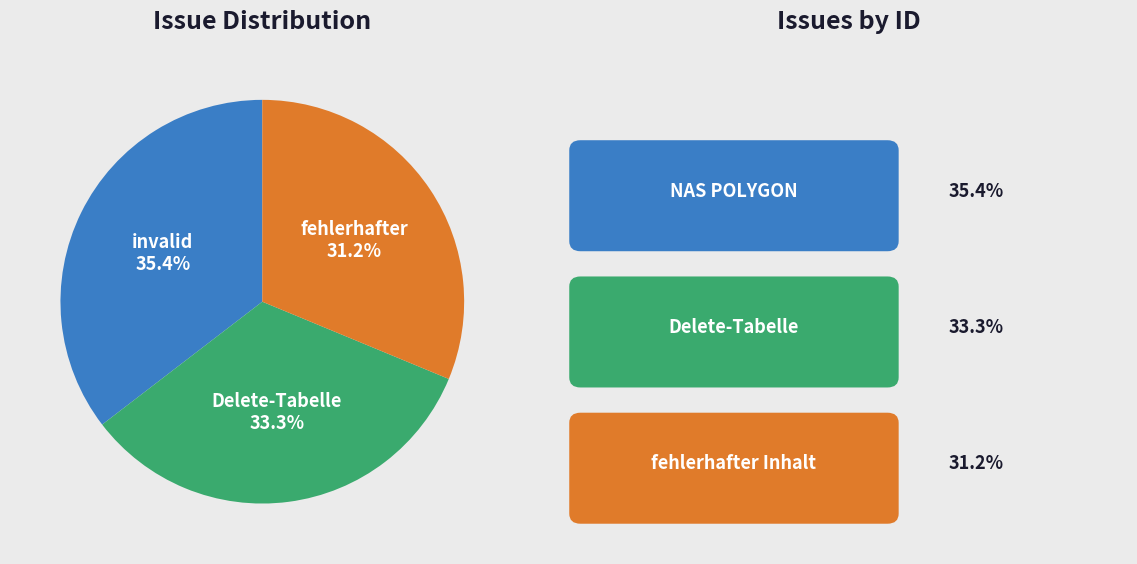

Is there a majority slice in this chart?

No